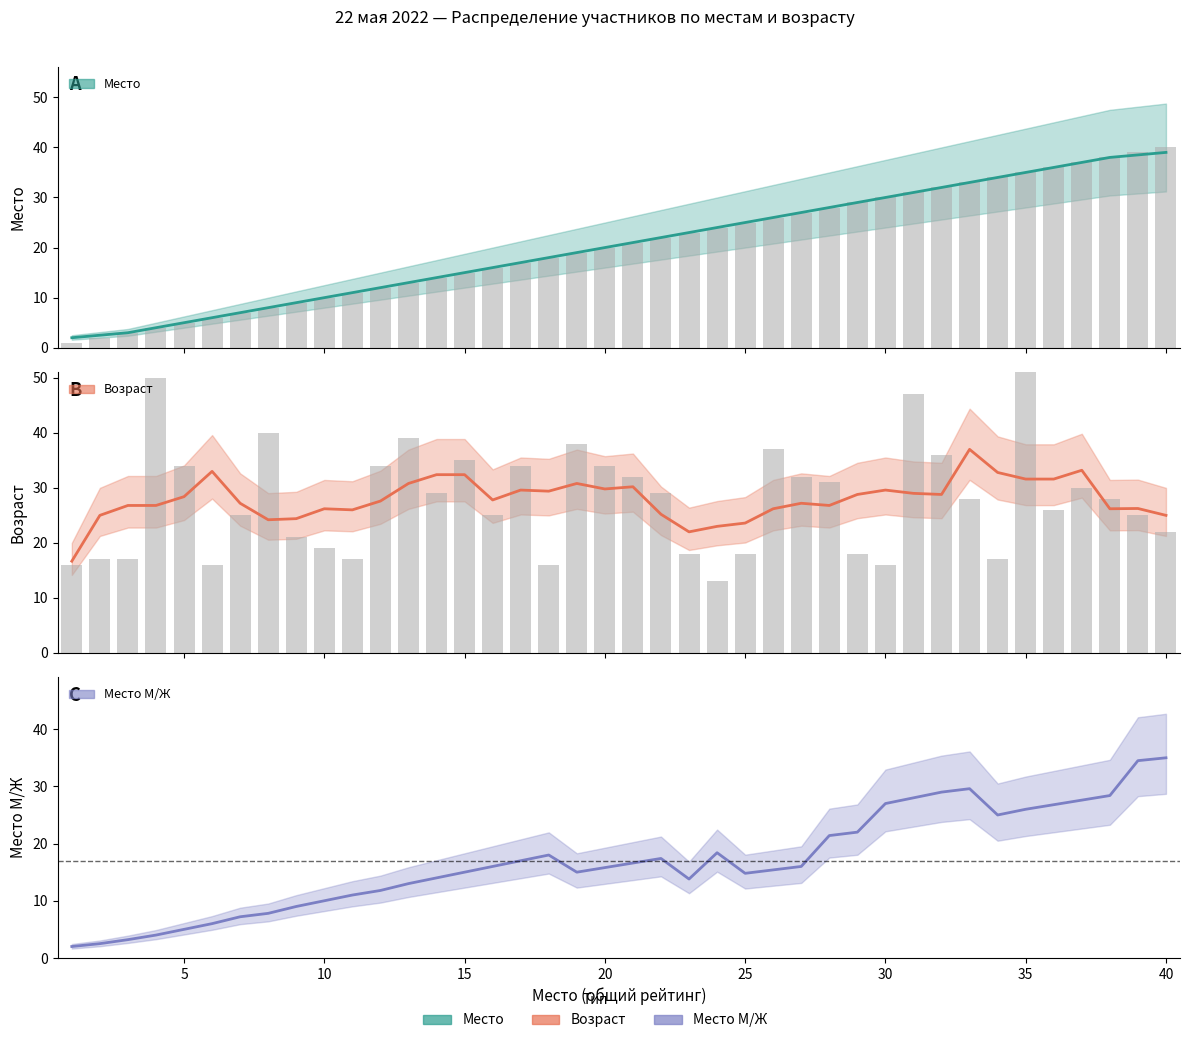

Rank the series by their maximum value, from lowest to highest.

Место М/Ж, Возраст, Место